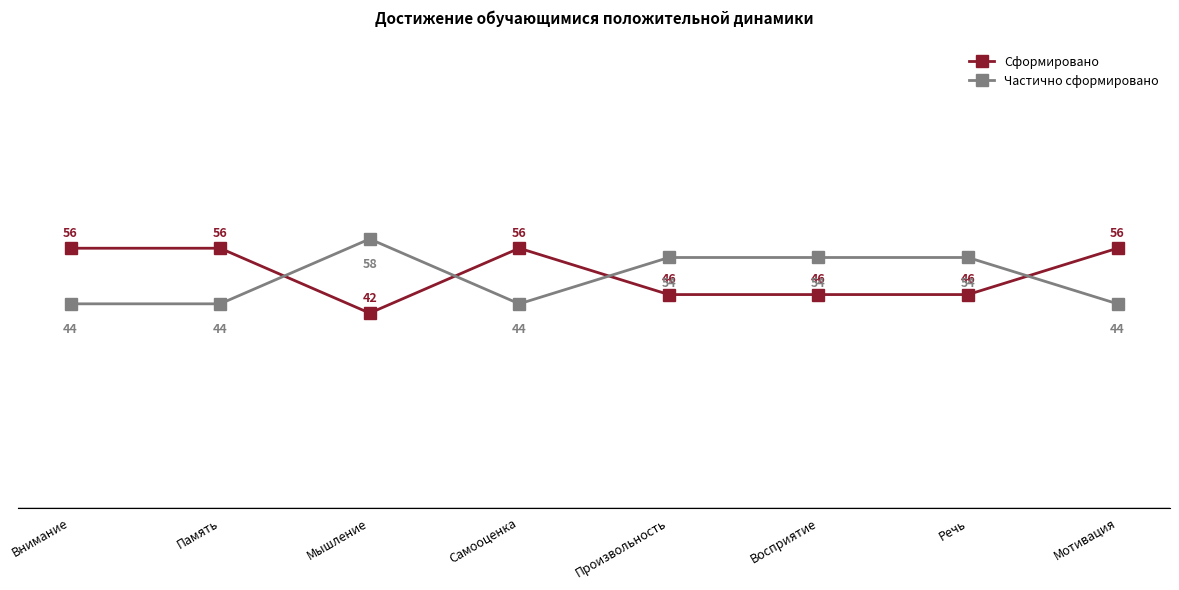

What is the difference between the maximum and minimum values in the Частично сформировано series?

14